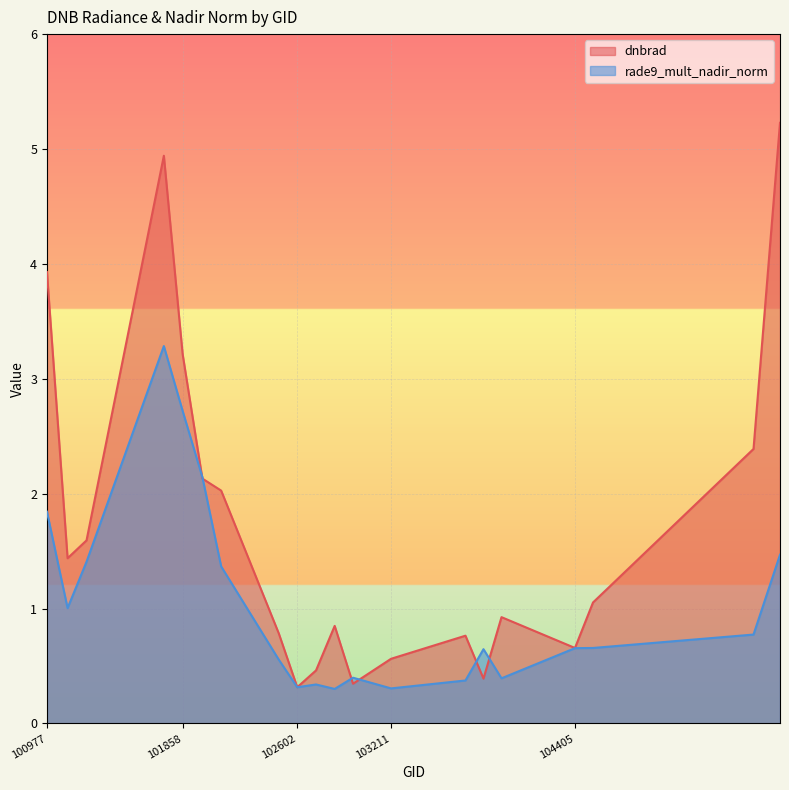

Between 103928 and 101111, which is larger?

101111